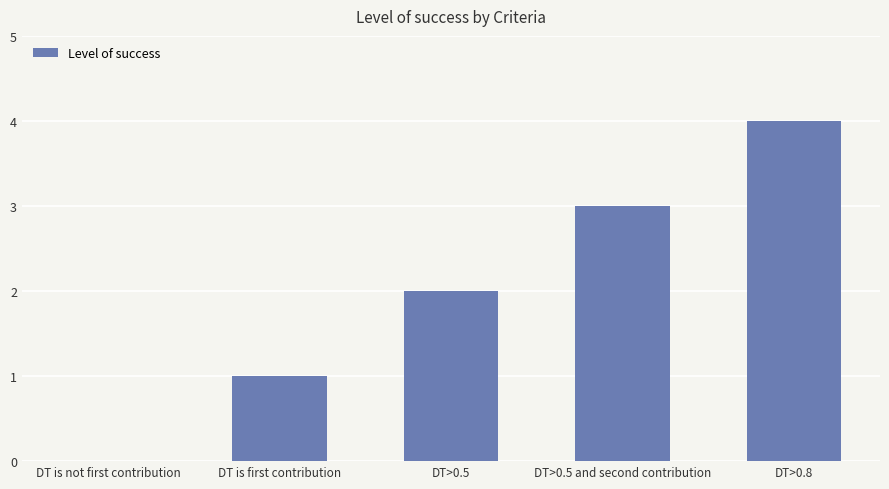

Reading right to left, transcribe all the data shown in this chart.

DT>0.8=4	DT>0.5 and second contribution=3	DT>0.5=2	DT is first contribution=1	DT is not first contribution=0